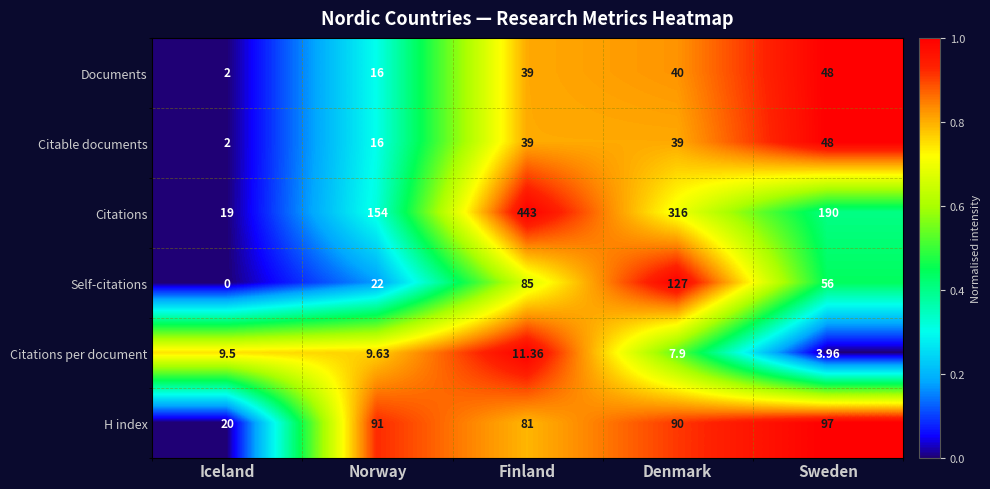

At which label does Citations reach its minimum?

Iceland